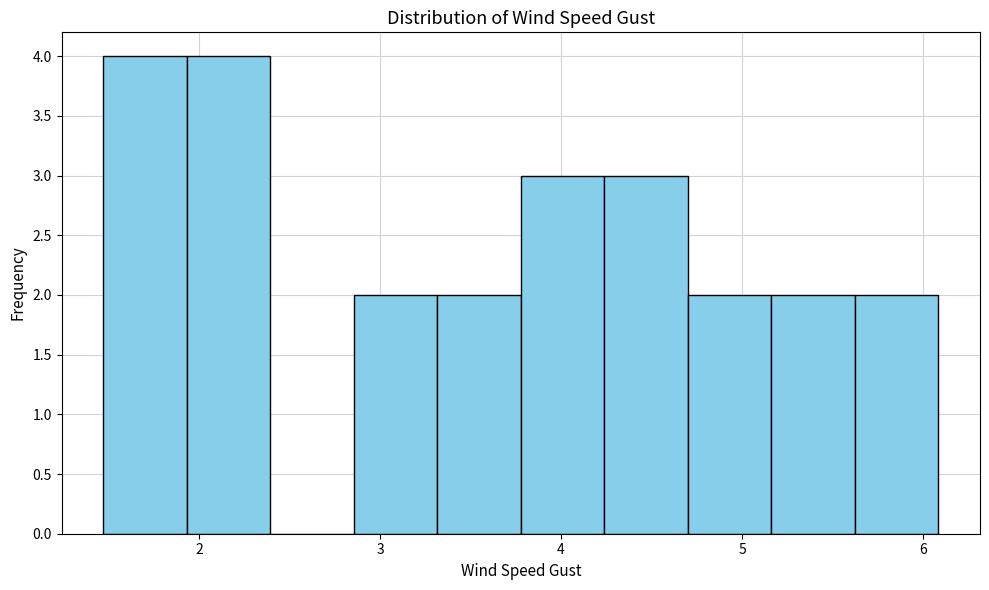

Reading left to right, list every bar in this chart as the range it spans on the x-axis followed by its height. Neither the bar edges nor the heights are printed on the chart, so give them approximately, as read against the axes.

1.5 to 1.9: 4
1.9 to 2.4: 4
2.4 to 2.9: 0
2.9 to 3.3: 2
3.3 to 3.8: 2
3.8 to 4.2: 3
4.2 to 4.7: 3
4.7 to 5.2: 2
5.2 to 5.6: 2
5.6 to 6.1: 2